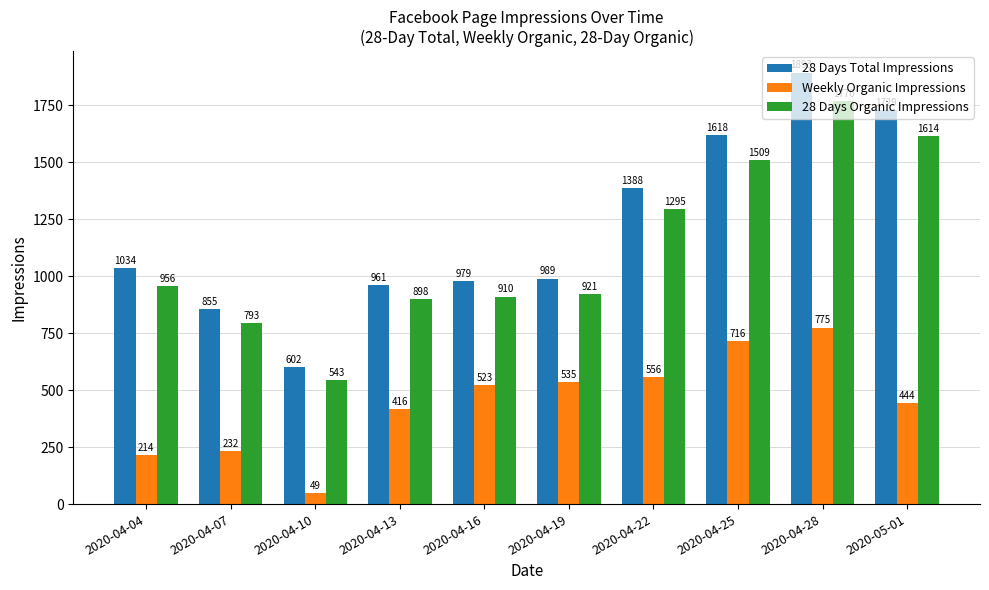

How many groups of bars are there?

10